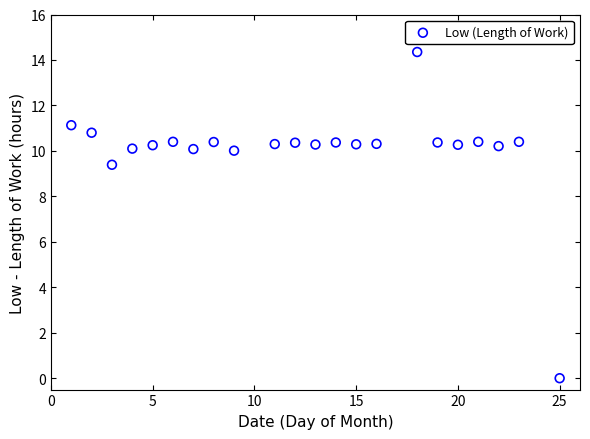

What is the range of X values (max minus min)?

24.0